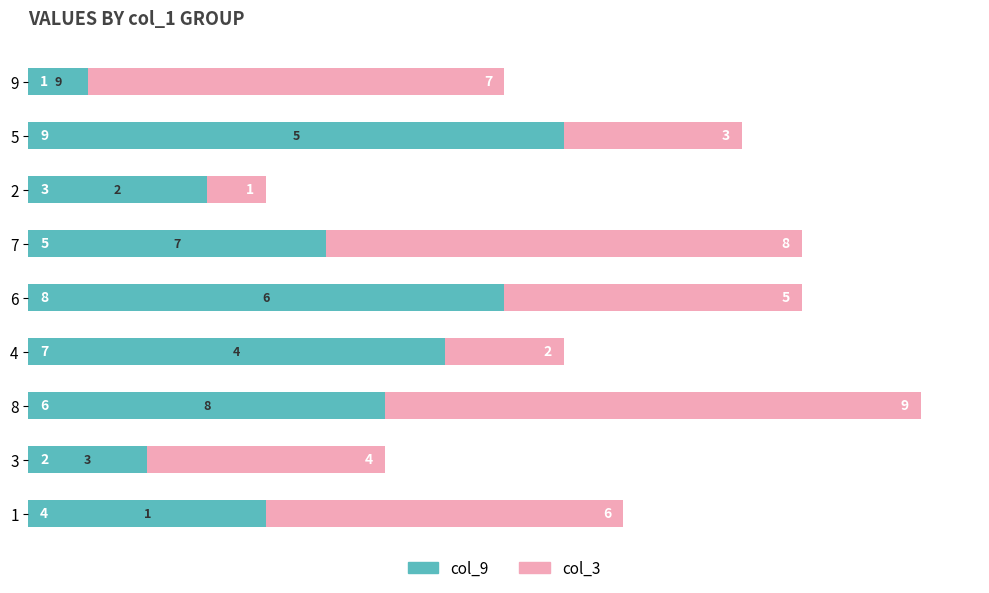

What is the highest value of the col_9 series?

9